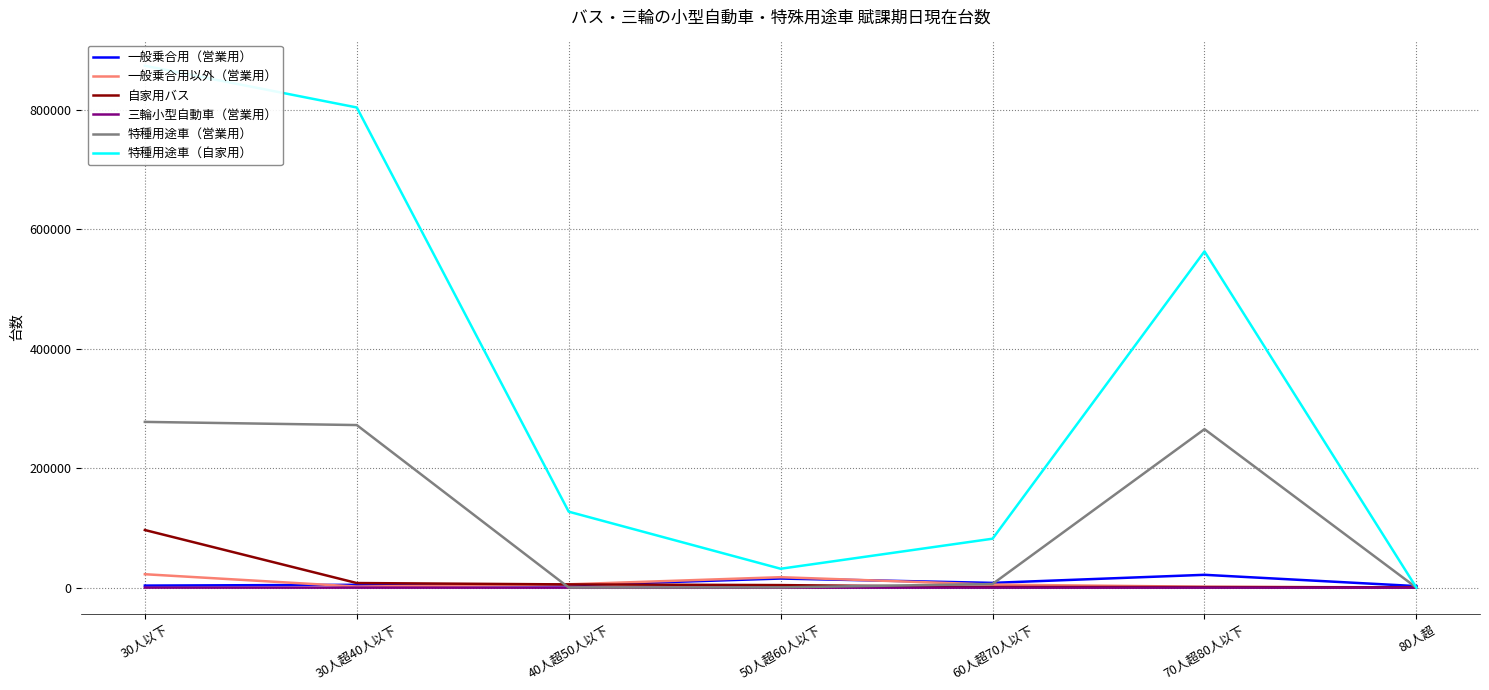

What is the value of the 特種用途車（自家用） point at the 6th from the left?

563017